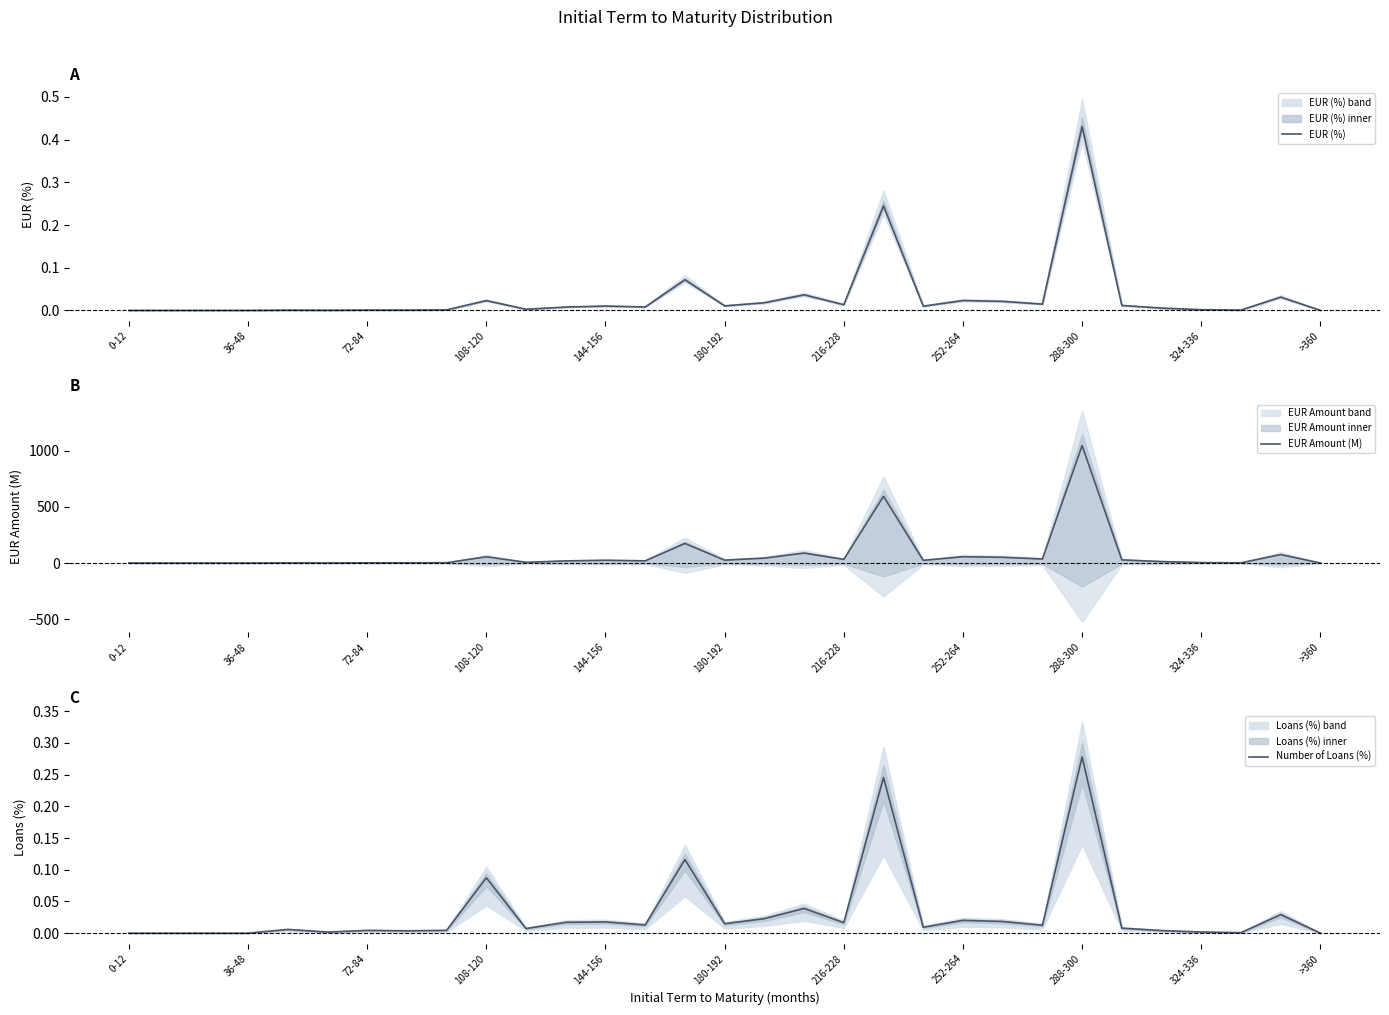

True or false: EUR (%) and Number of Loans (%) cross at least once.

True